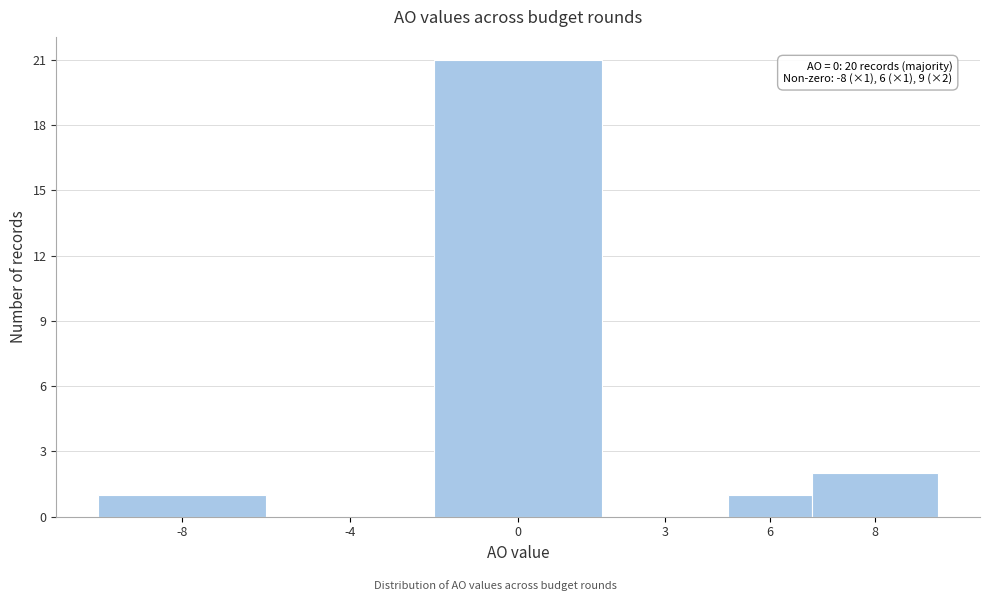

Reading right to left, what are all the values shown in this chart?

8=2	6=1	3=0	0=21	-4=0	-8=1